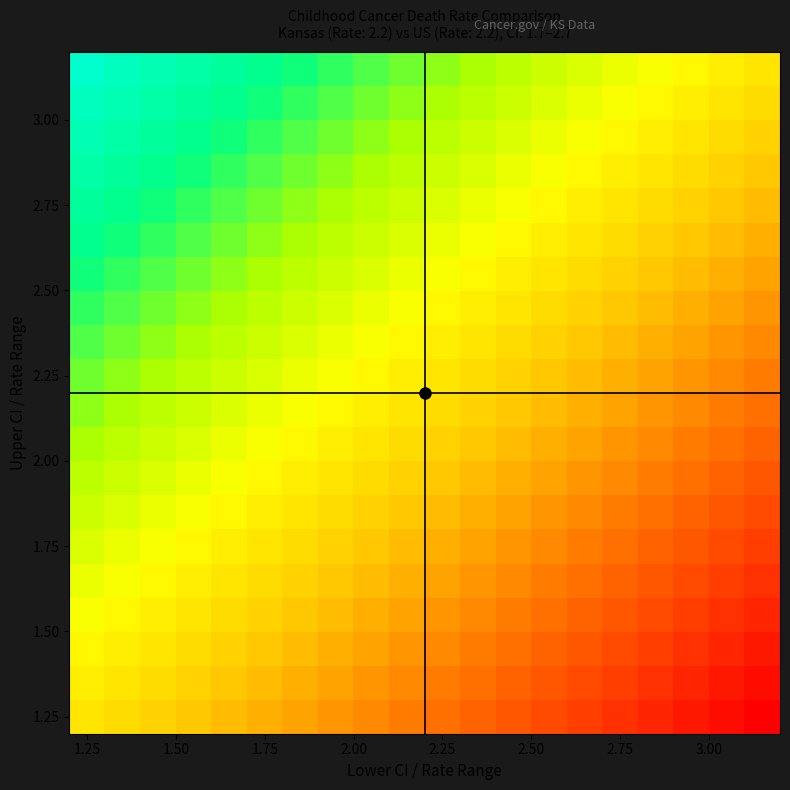

How many distinct data groups are displayed?

20